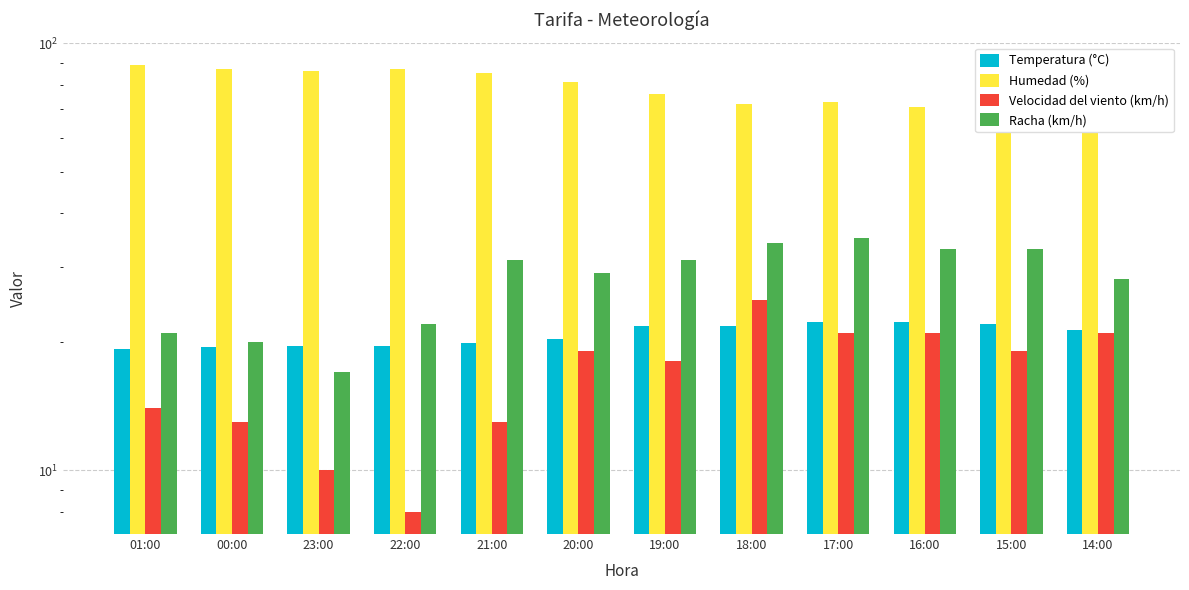

What is the difference between the maximum and minimum values in the Humedad (%) series?

18.0